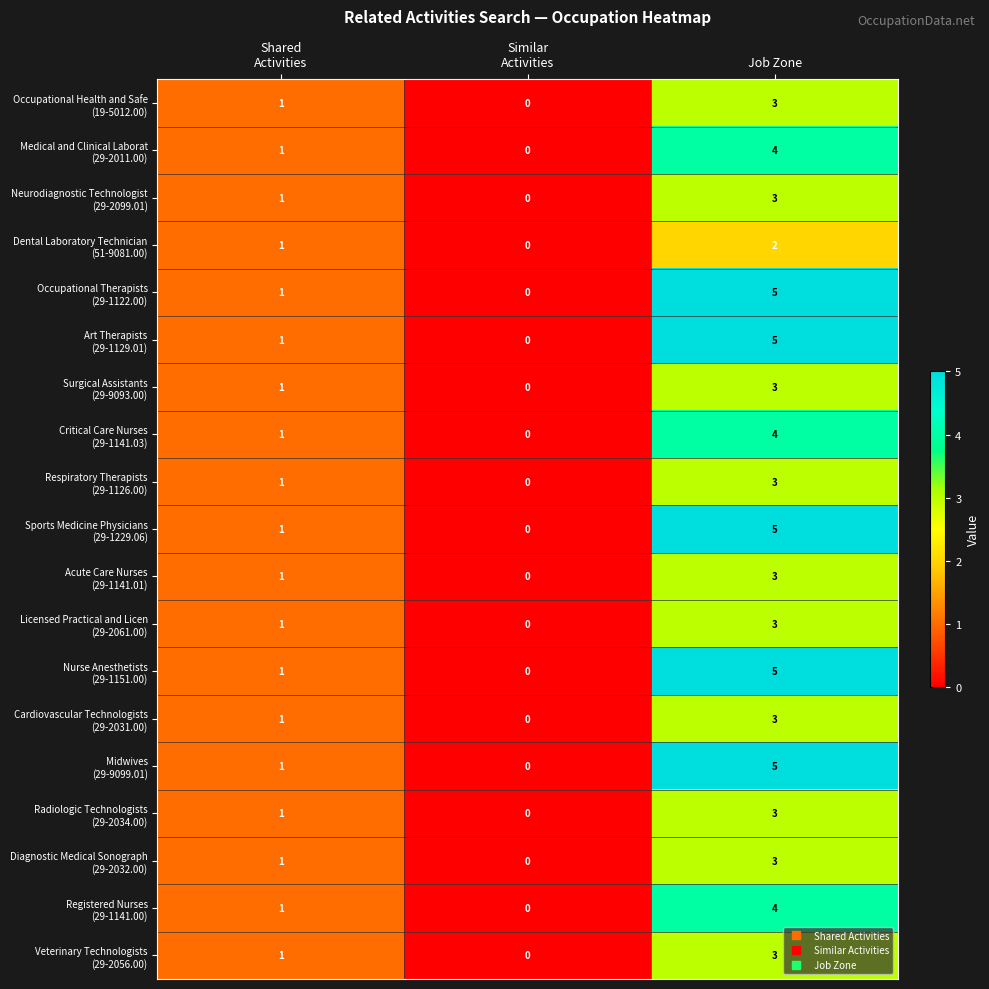

At which category is the sum across all series the highest?

Job Zone